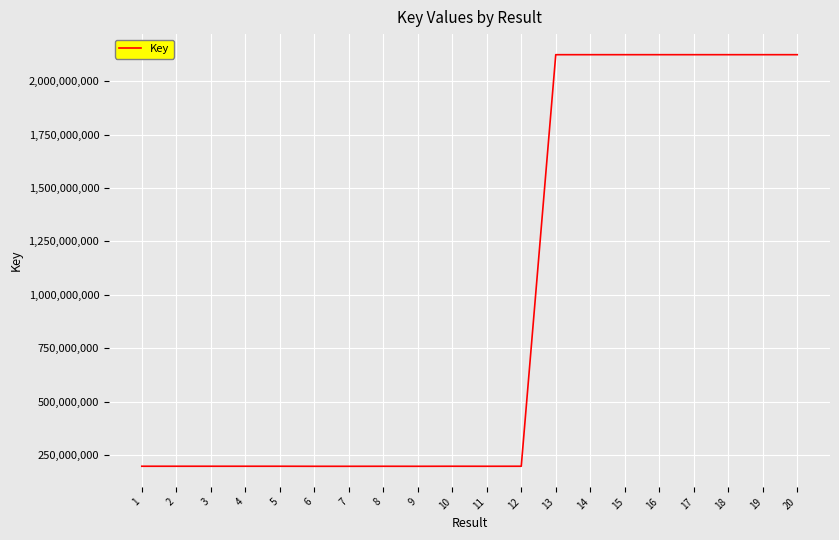

What is the maximum value shown in the chart?

2124674847